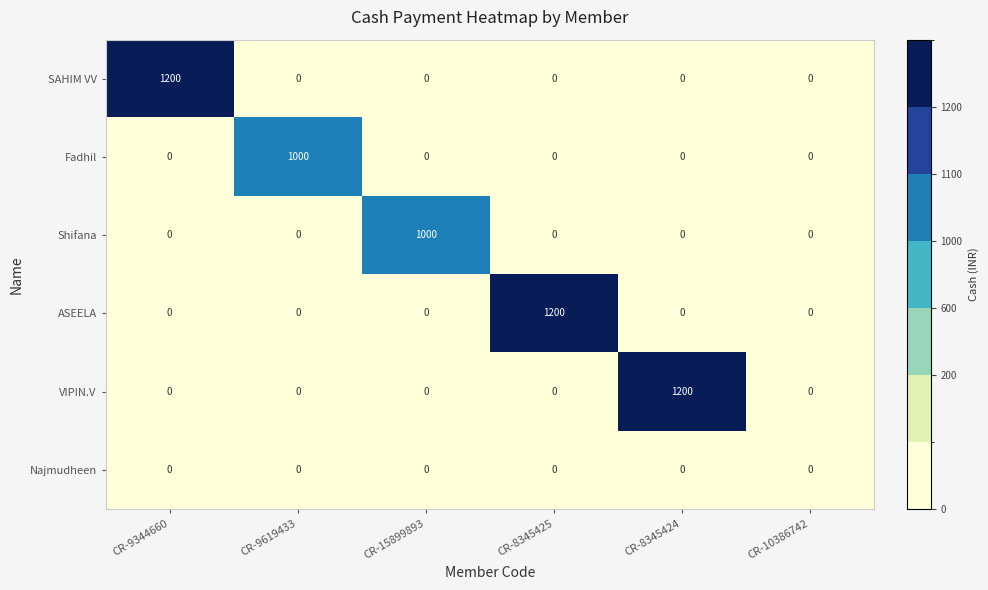

At how many categories does at least one series exceed 371?

5